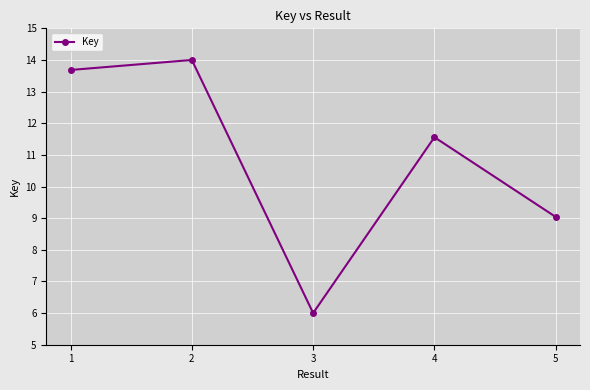

What is the difference between the second highest and second lowest values?

4.6